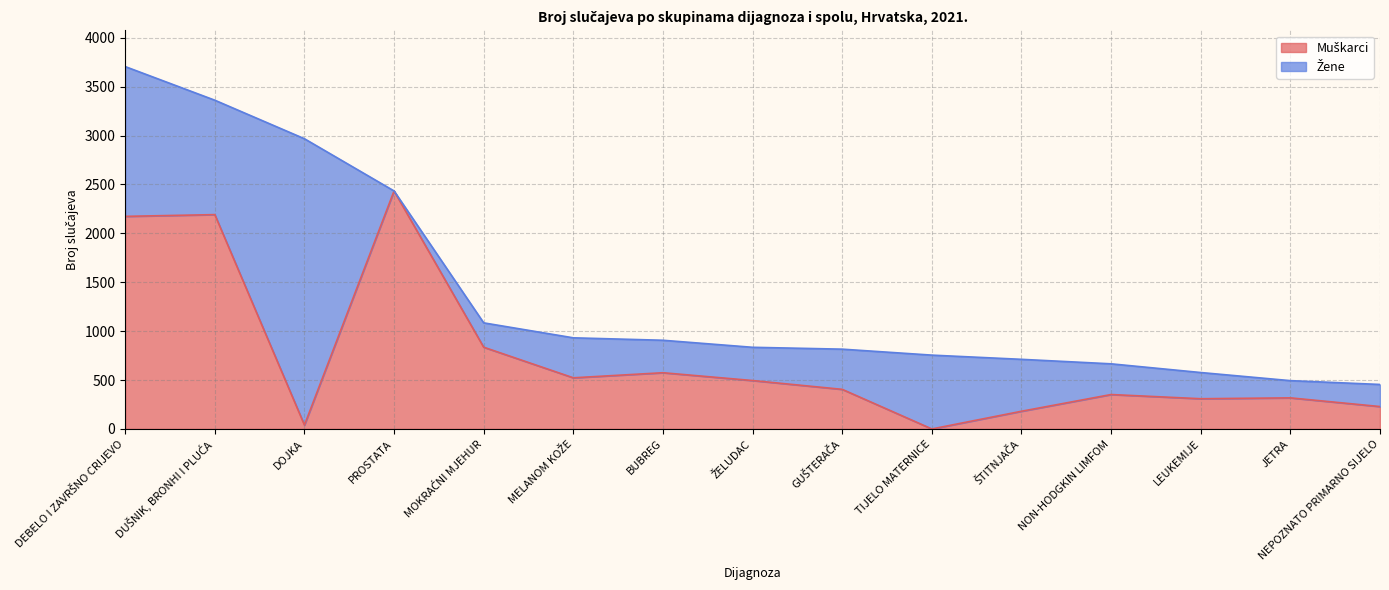

Is it true that the value at MELANOM KOŽE is 892?

False